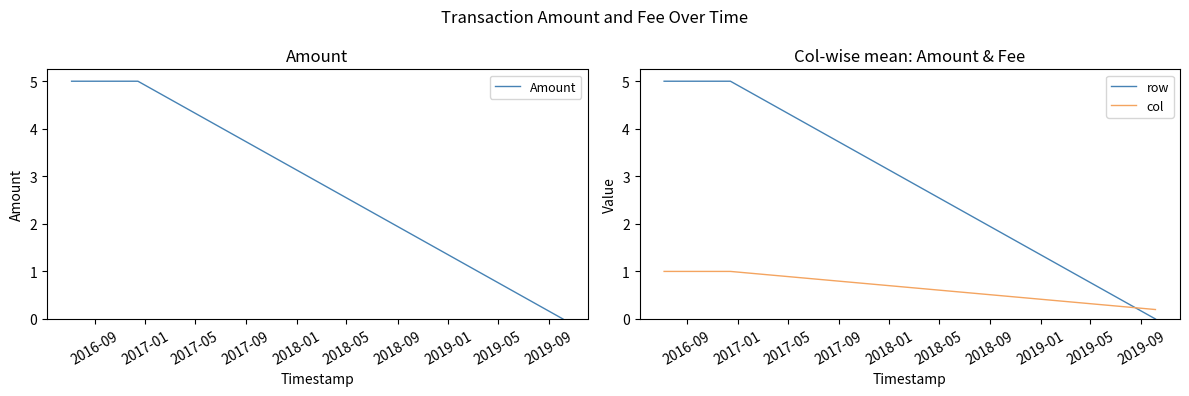

What is the value of the Amount point at the 2nd from the left?

5.0